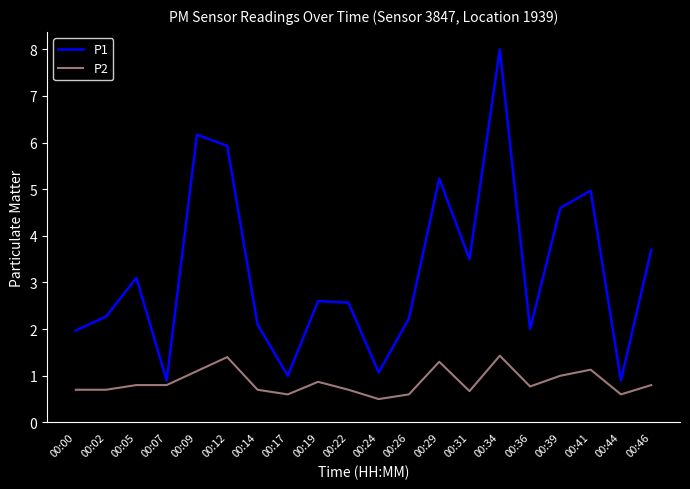

What is the difference between the highest and lowest values at 00:02?

1.6